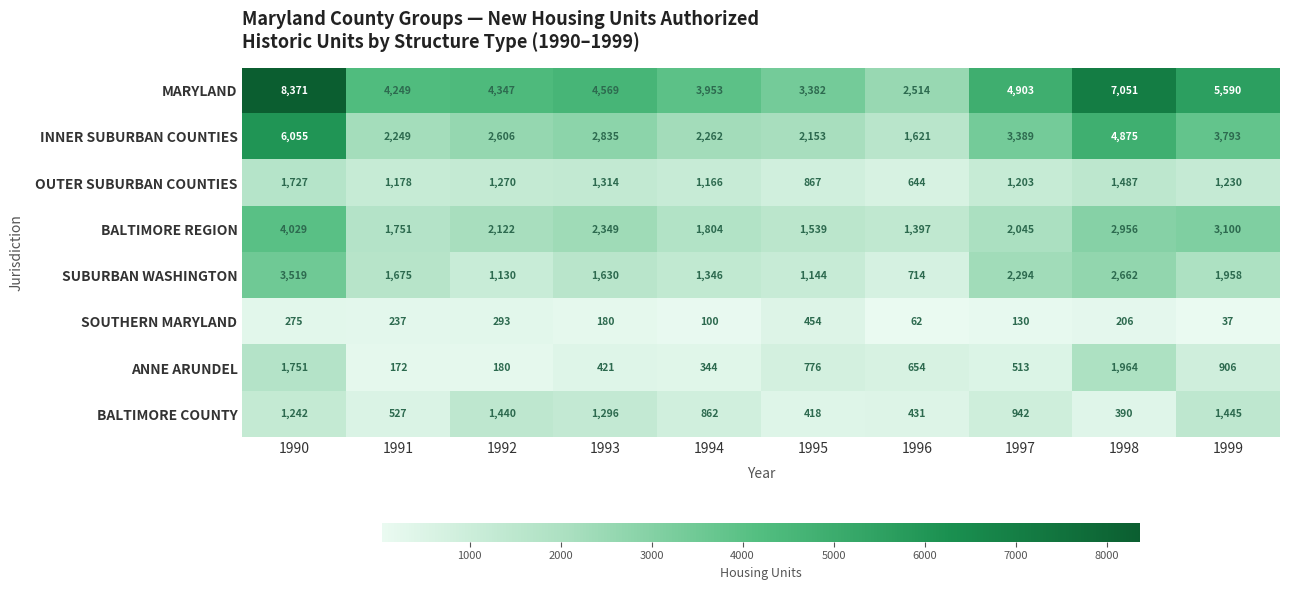

List the series in order of their peak value, lowest first.

SOUTHERN MARYLAND, BALTIMORE COUNTY, OUTER SUBURBAN COUNTIES, ANNE ARUNDEL, SUBURBAN WASHINGTON, BALTIMORE REGION, INNER SUBURBAN COUNTIES, MARYLAND